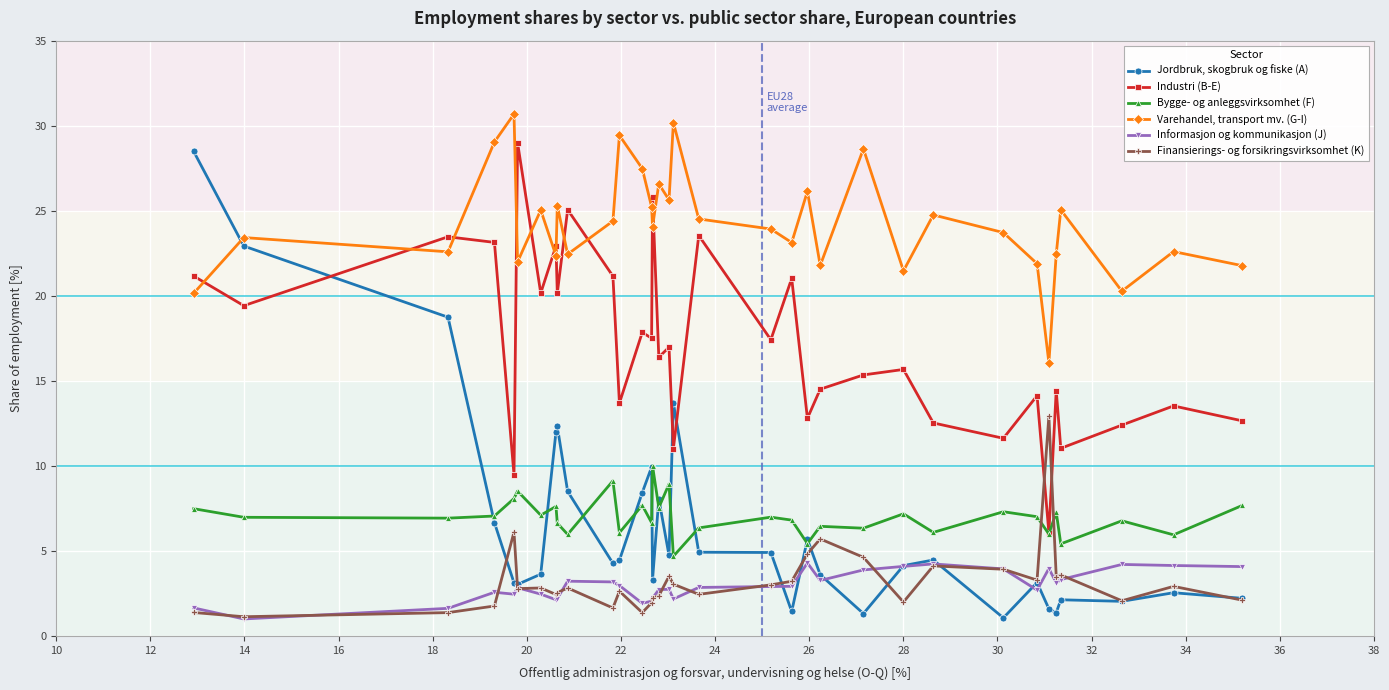

What is the value of the Jordbruk, skogbruk og fiske (A) point at the 26th from the left?

4.5